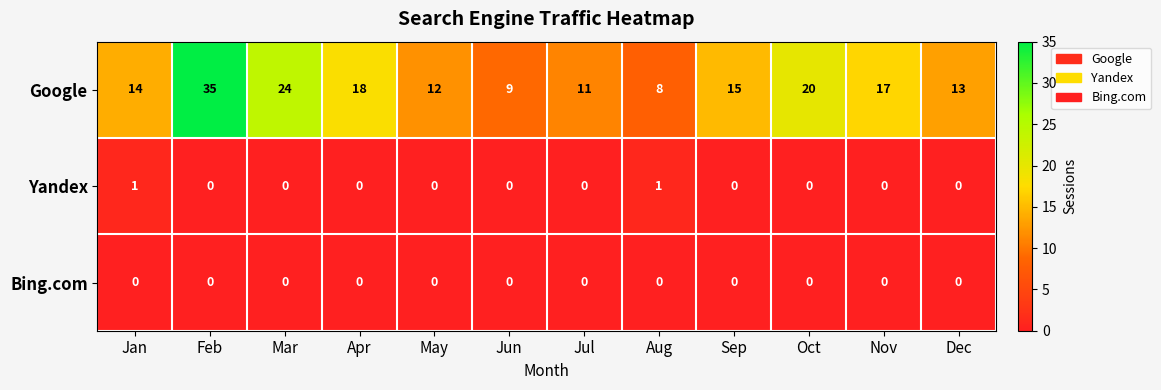

The value of Bing.com at Nov is 0. True or false?

True